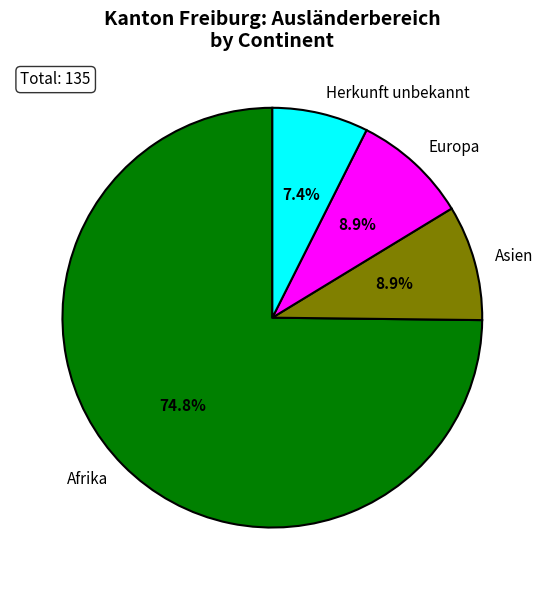

How many segments does this pie chart have?

4